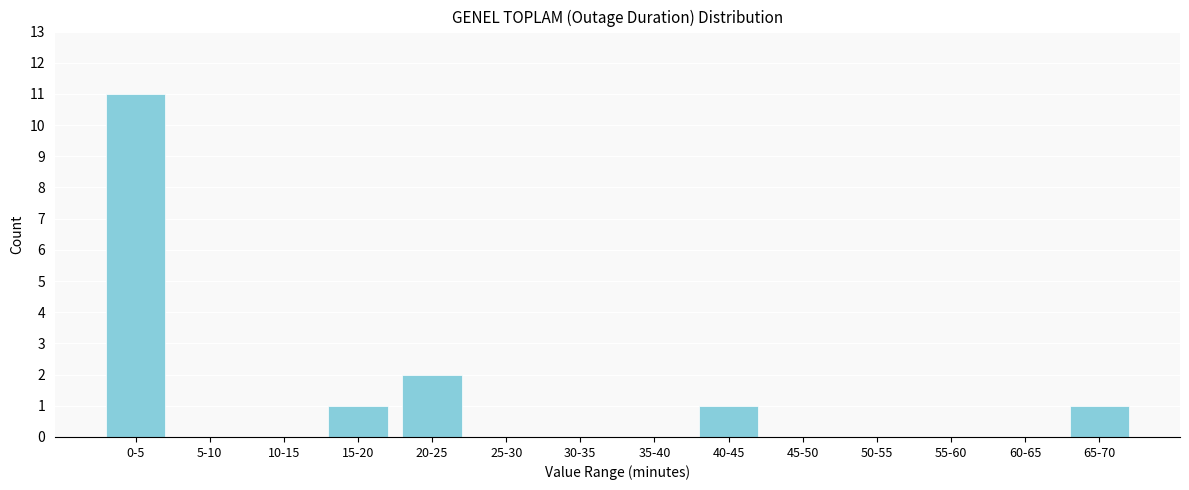

Reading left to right, extract all data points from this chart.

0-5=11	5-10=0	10-15=0	15-20=1	20-25=2	25-30=0	30-35=0	35-40=0	40-45=1	45-50=0	50-55=0	55-60=0	60-65=0	65-70=1